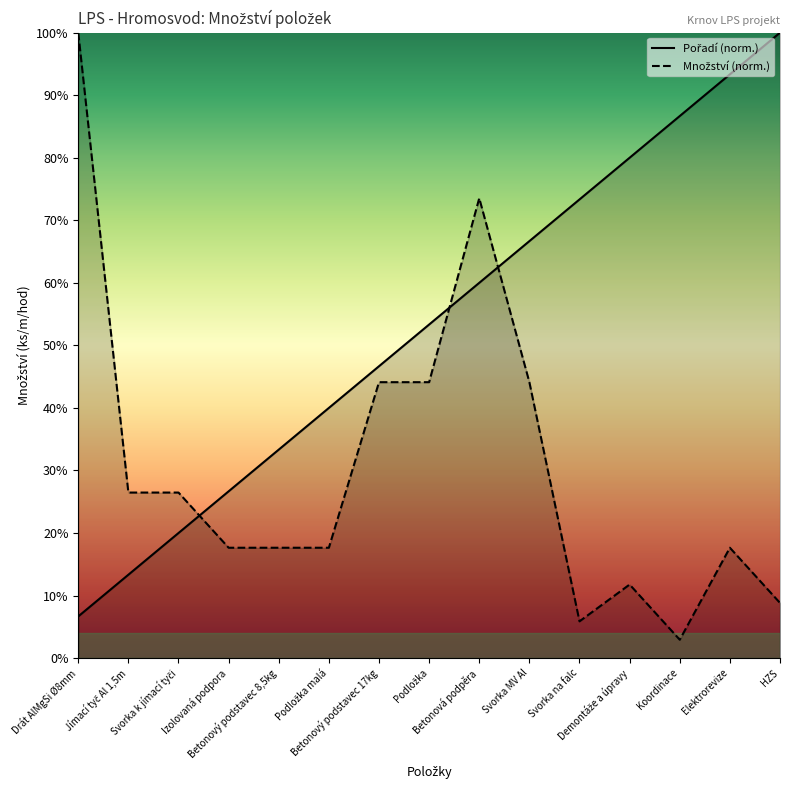

Reading right to left, what are all the values shown in this chart?

Pořadí (norm.): 100.0	93.3	86.7	80.0	73.3	66.7	60.0	53.3	46.7	40.0	33.3	26.7	20.0	13.3	6.7
Množství (norm.): 8.8	17.6	2.9	11.8	5.9	44.1	73.5	44.1	44.1	17.6	17.6	17.6	26.5	26.5	100.0